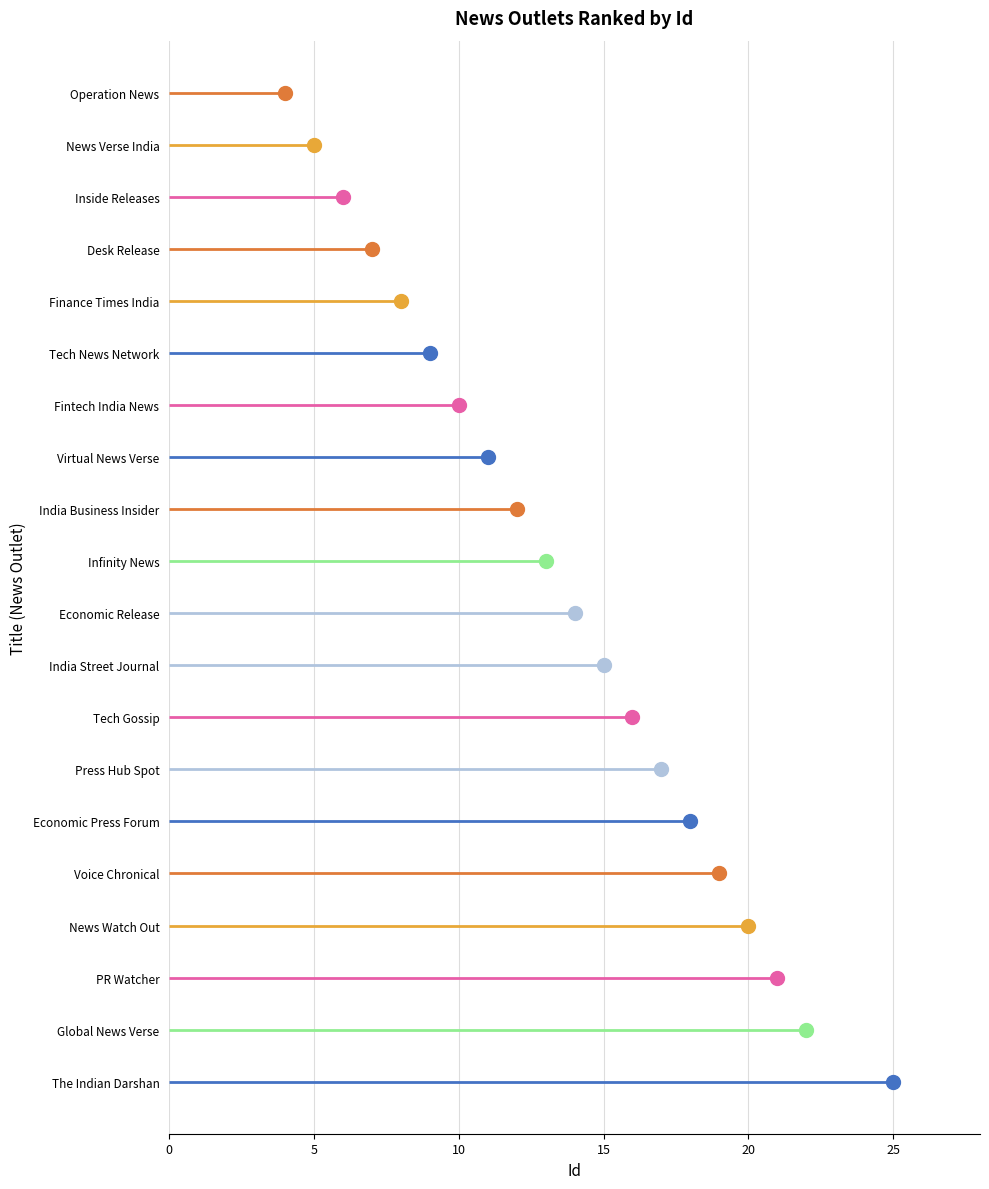

Which label corresponds to the smallest value in the chart?

Operation News